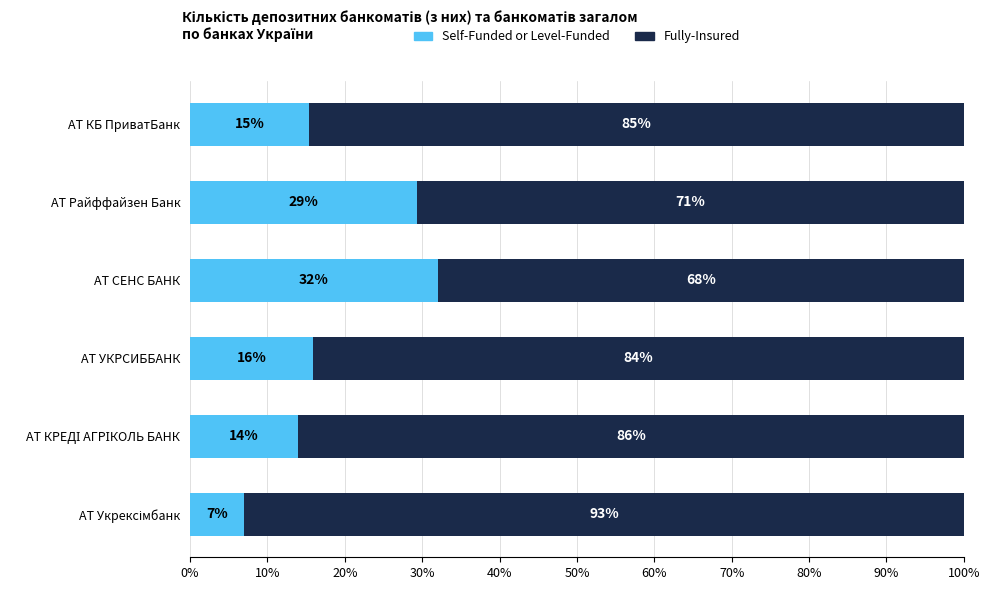

What is the total value across all series at АТ Райффайзен Банк?

100.0